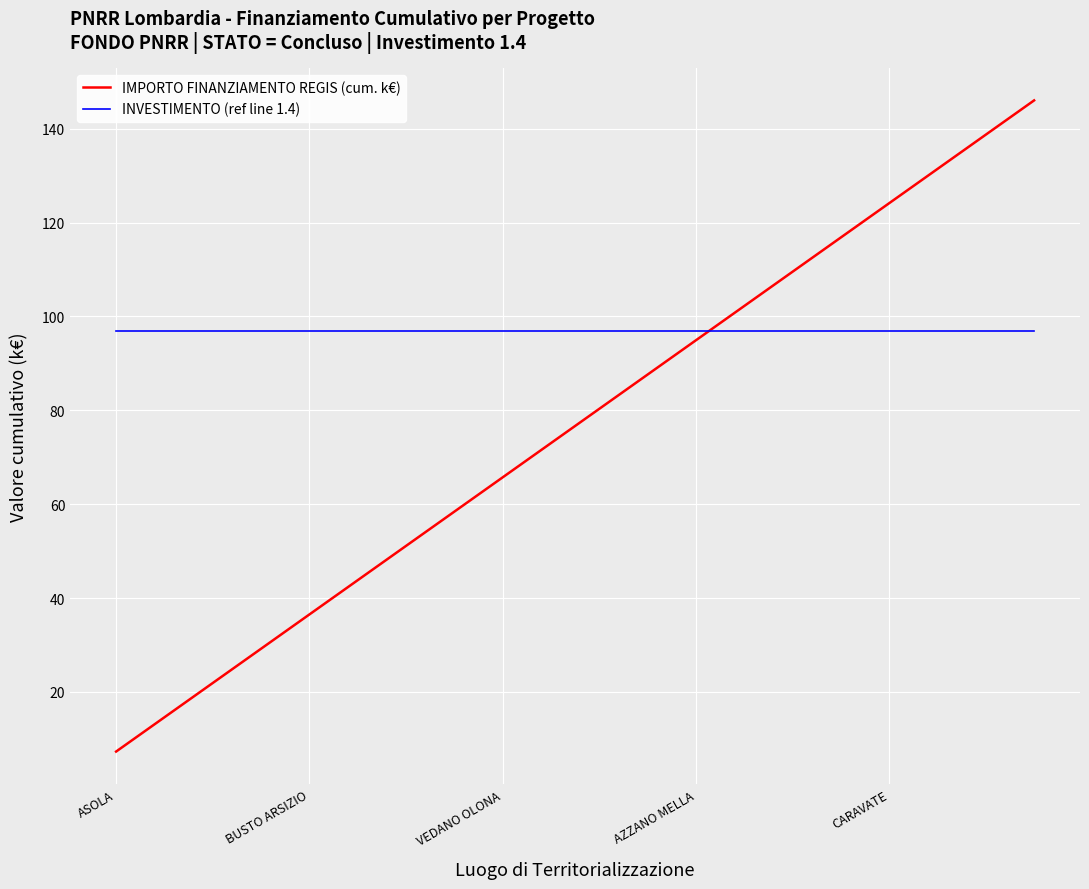

True or false: INVESTIMENTO (ref line 1.4) and IMPORTO FINANZIAMENTO REGIS (cum. k€) intersect in this chart.

True